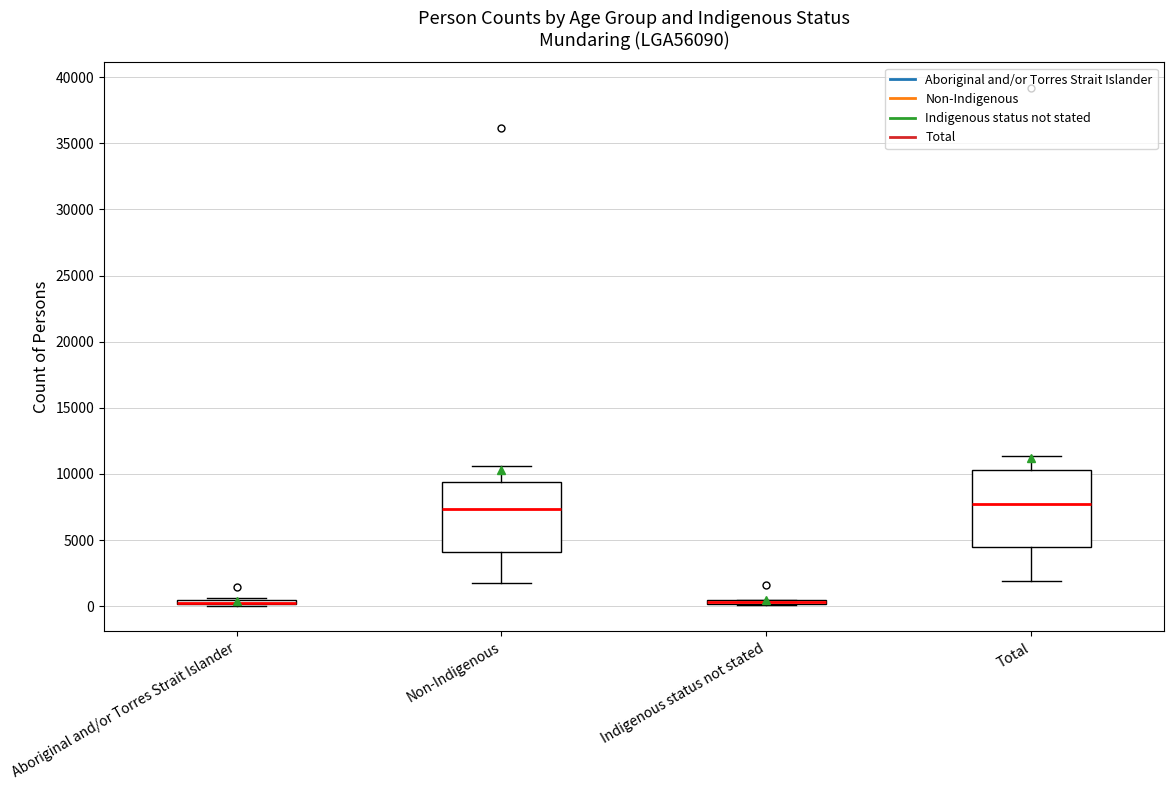

Which box is the tallest, from its lower edge to its upper edge?

Total